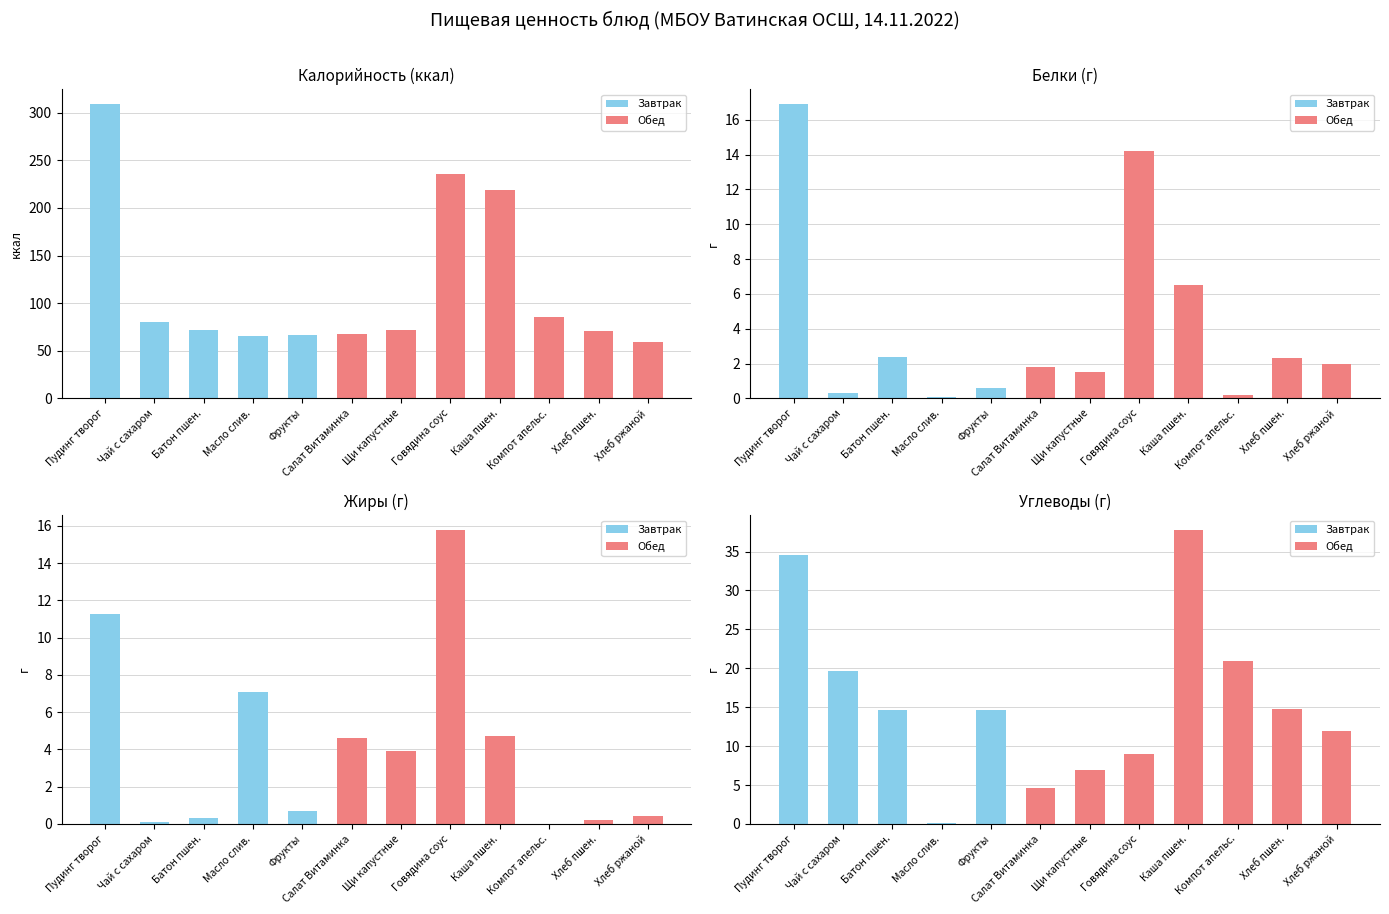

How many data points in Углеводы are above 14?

7